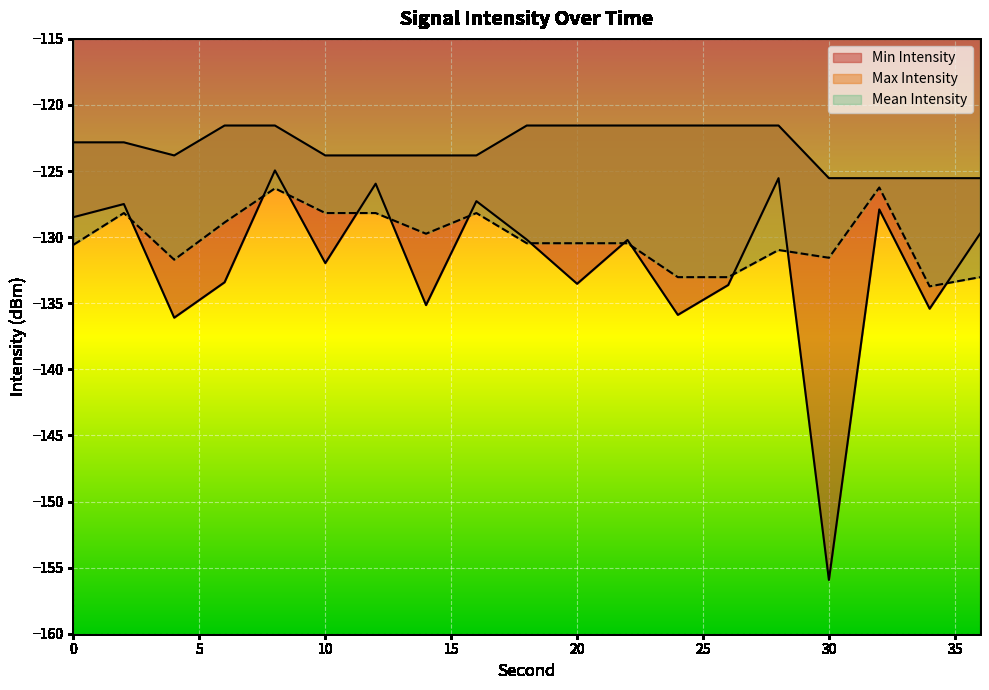

What is the difference between the highest and lowest values at 24?

14.3